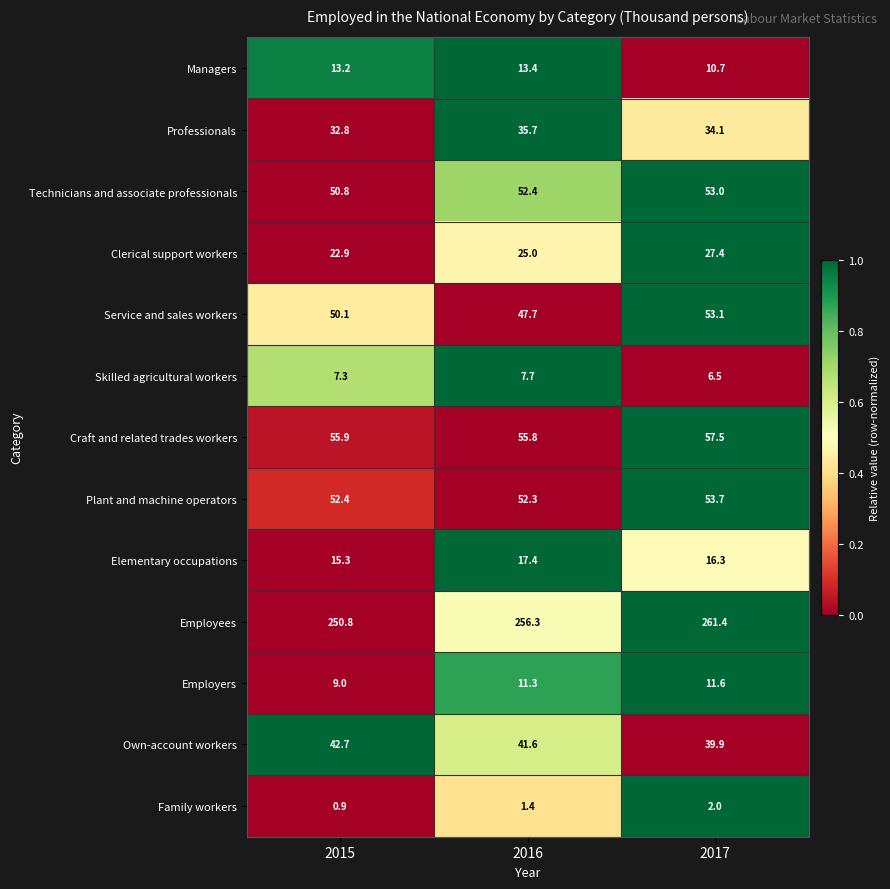

Which category has the highest value across all series?

2017